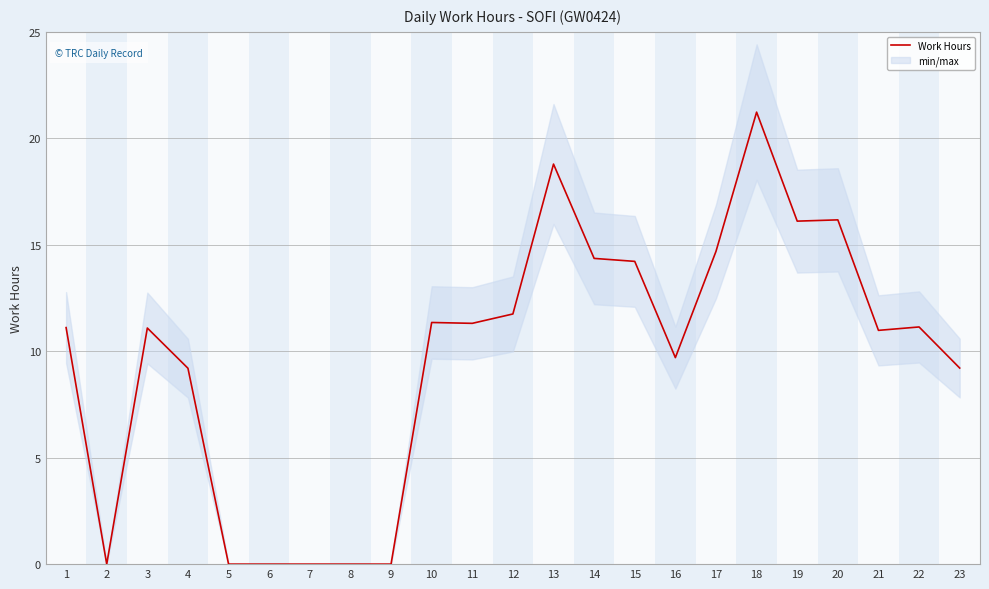

Which category has the lowest value across all series?

2